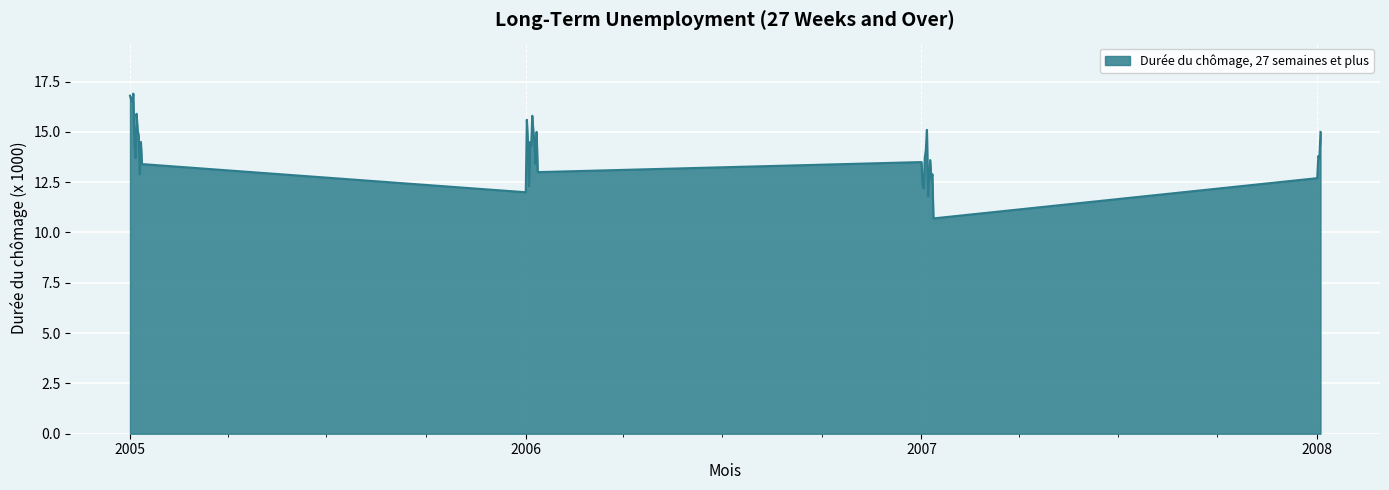

What is the greatest value displayed?

16.9